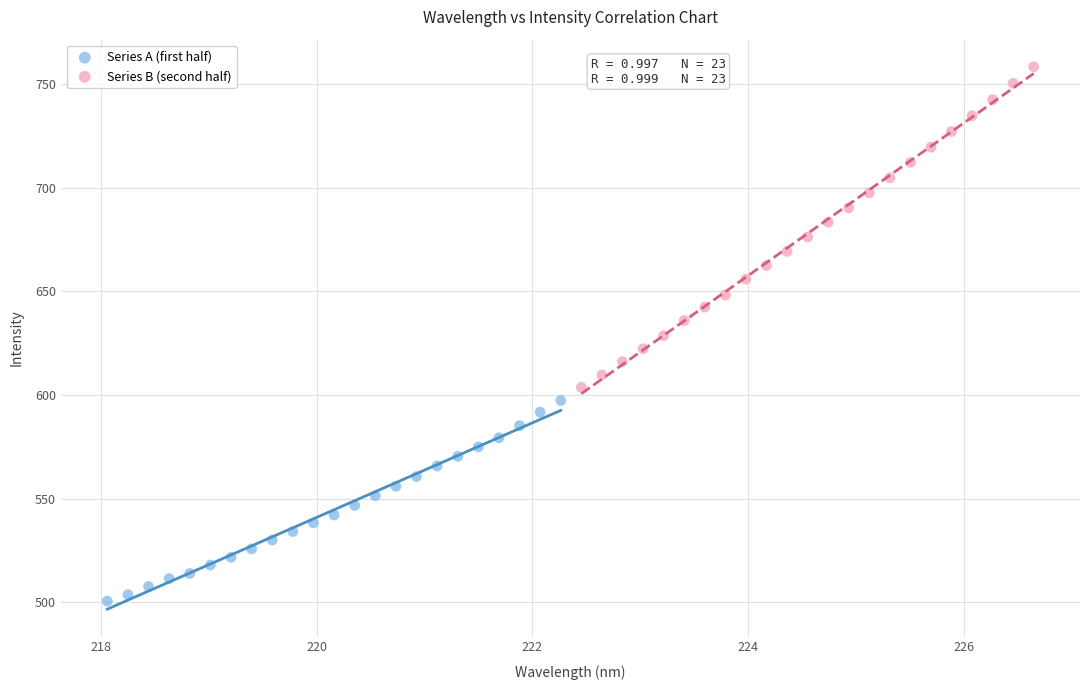

Which series has the widest spread of Y values?

Series B (second half)